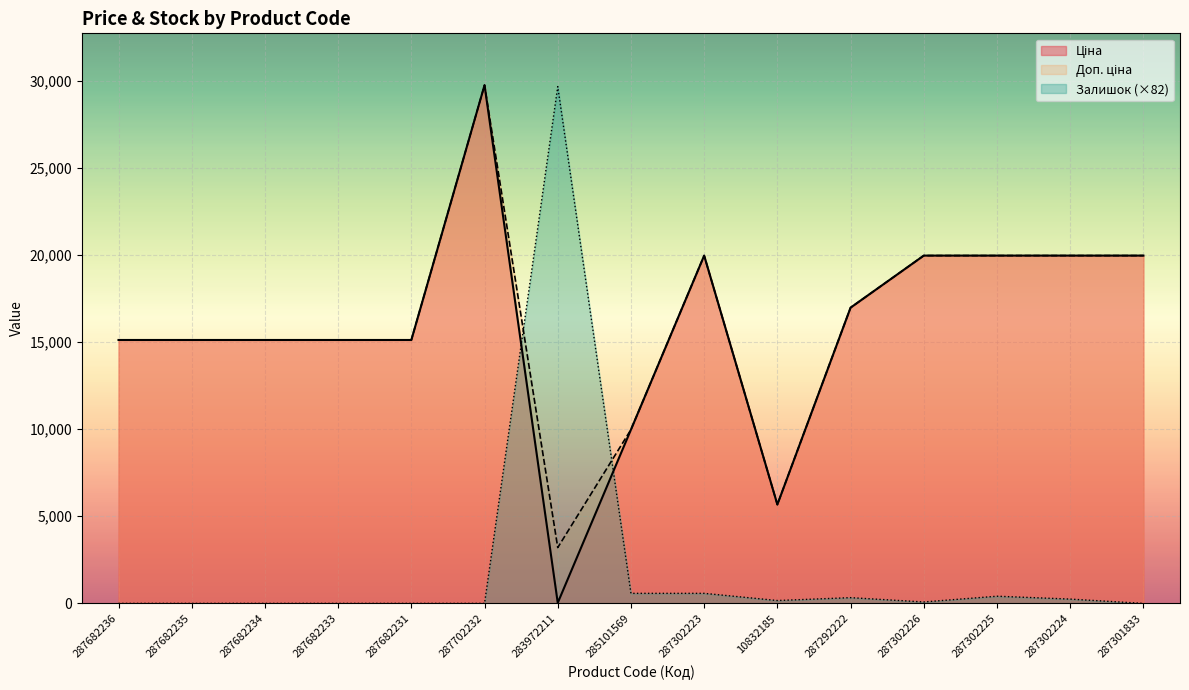

What is the value of the Доп. ціна point at the 12th from the left?

19964.2